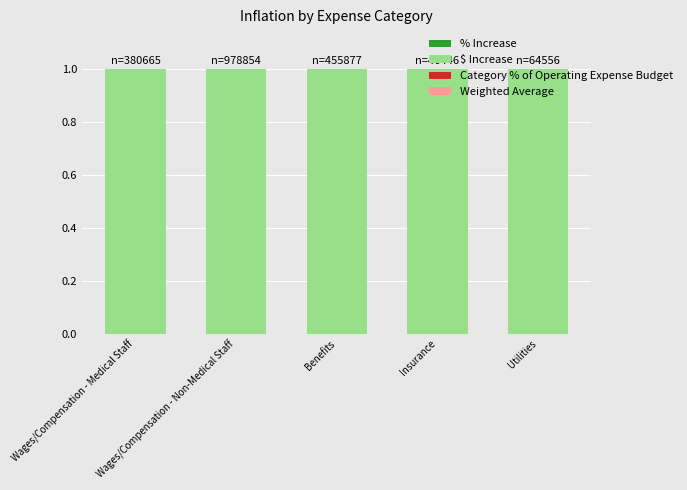

Does the chart contain stacked bars?

Yes